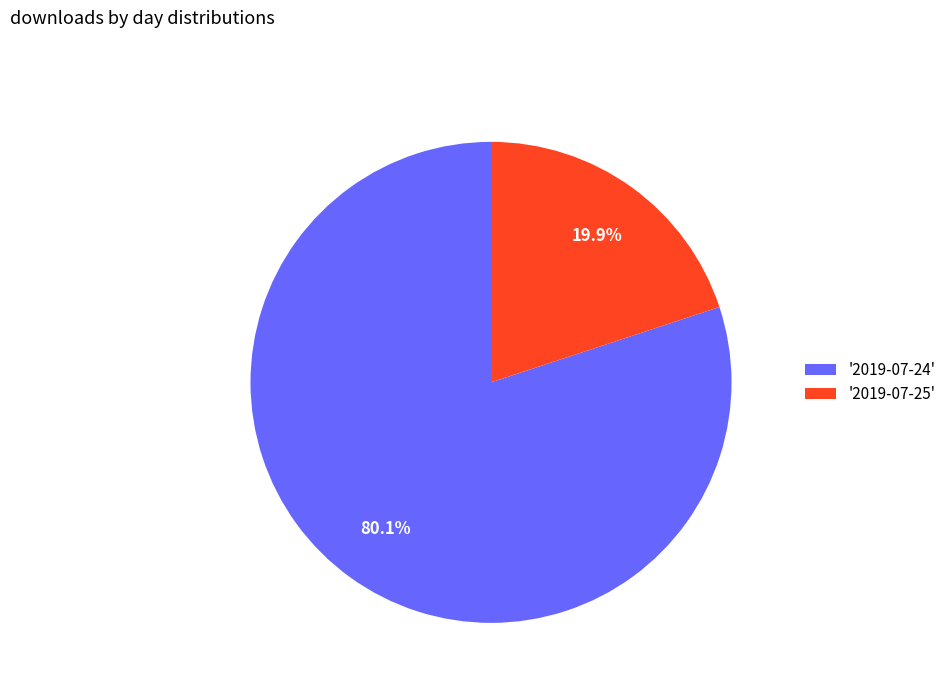

Is the sum of '2019-07-25' and '2019-07-24' greater than half?

Yes